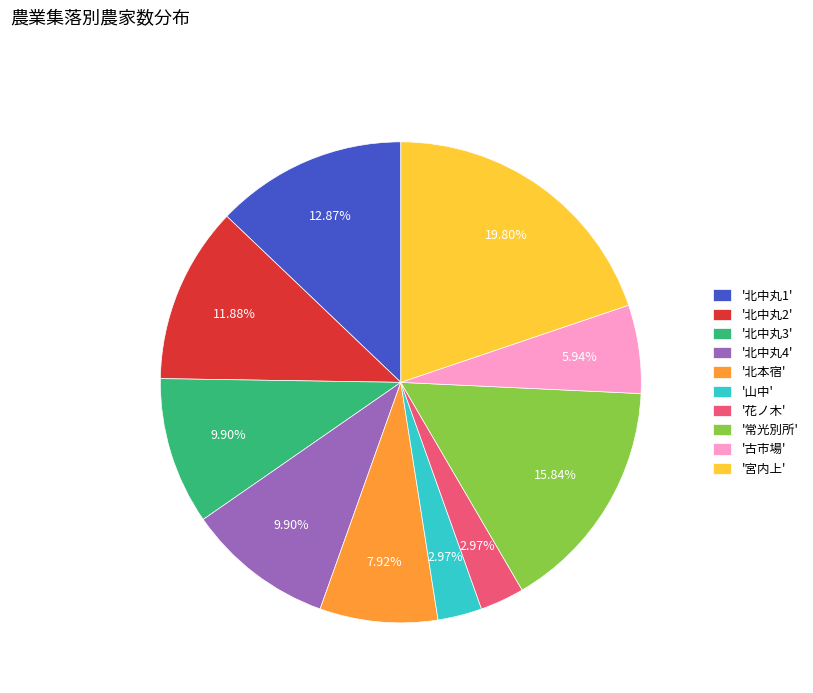

Is there a majority slice in this chart?

No